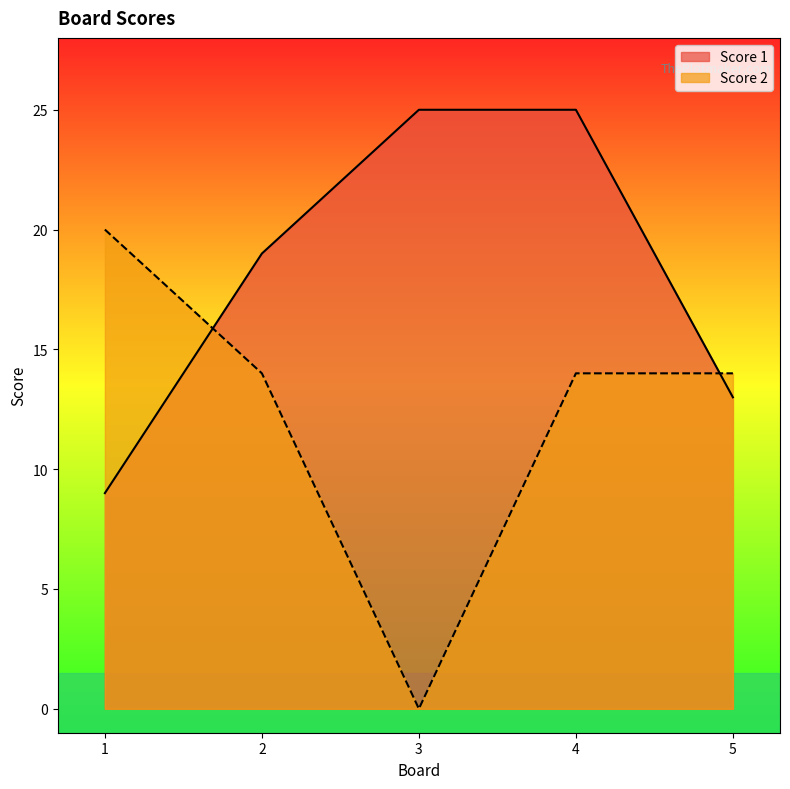

Which series has the widest spread of values?

Score 2